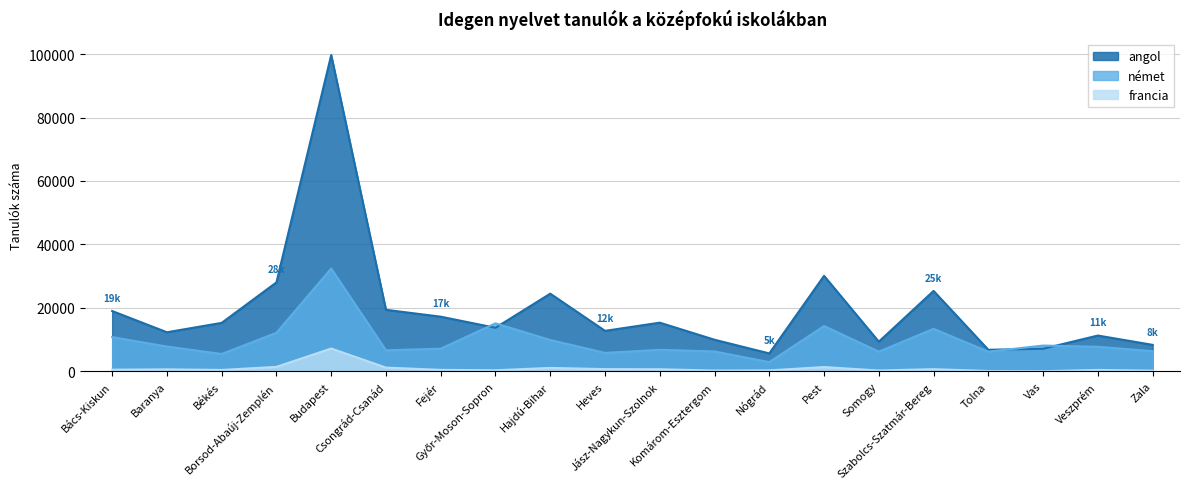

What is the label of the 15th point from the left?

Somogy